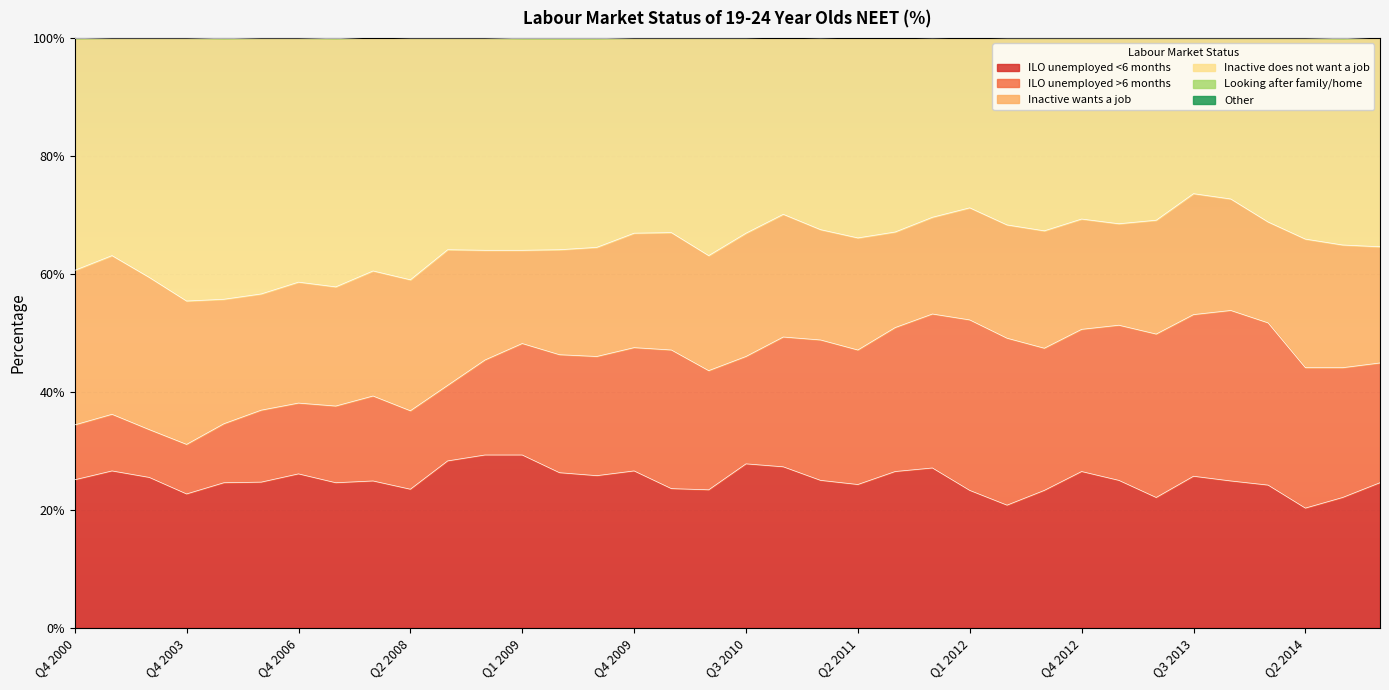

Is it true that ILO unemployed <6 months equals 24.9 at Q4 2013?

True